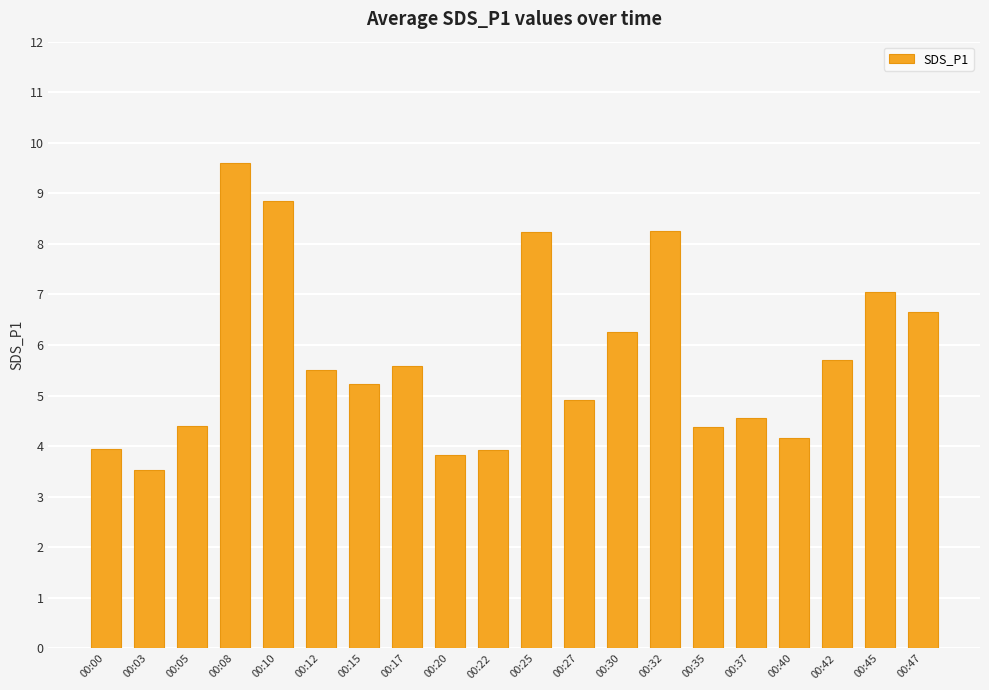

Which has a higher value, 00:47 or 00:15?

00:47